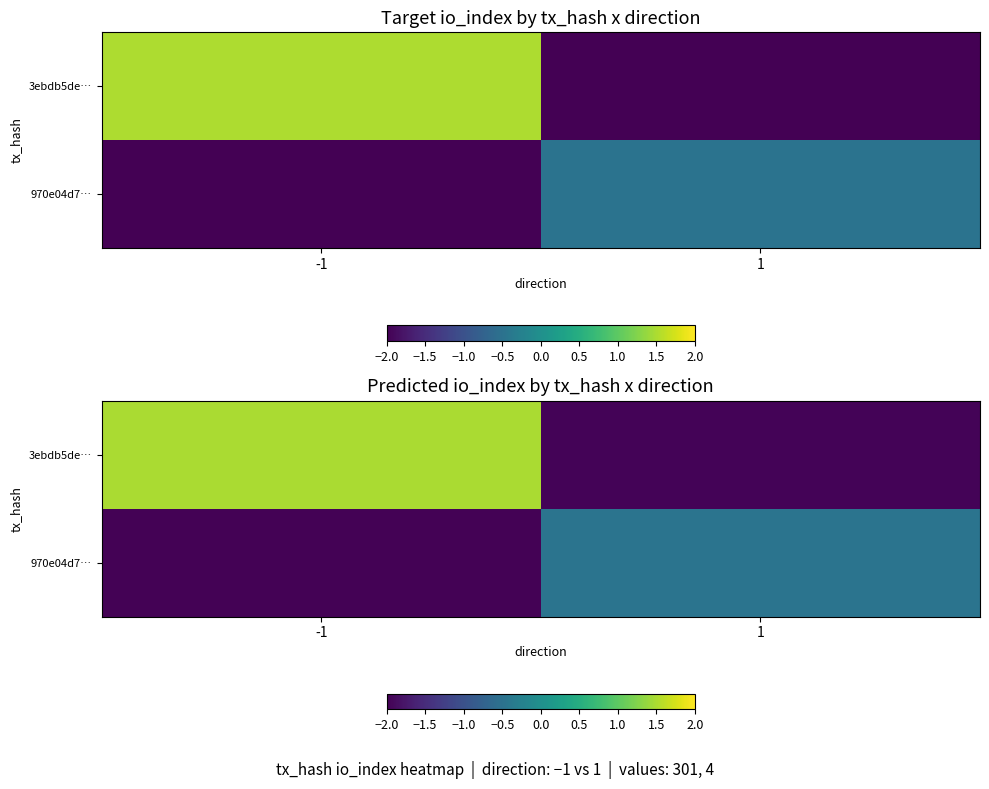

What is the difference between the highest and lowest values at -1?

3.5